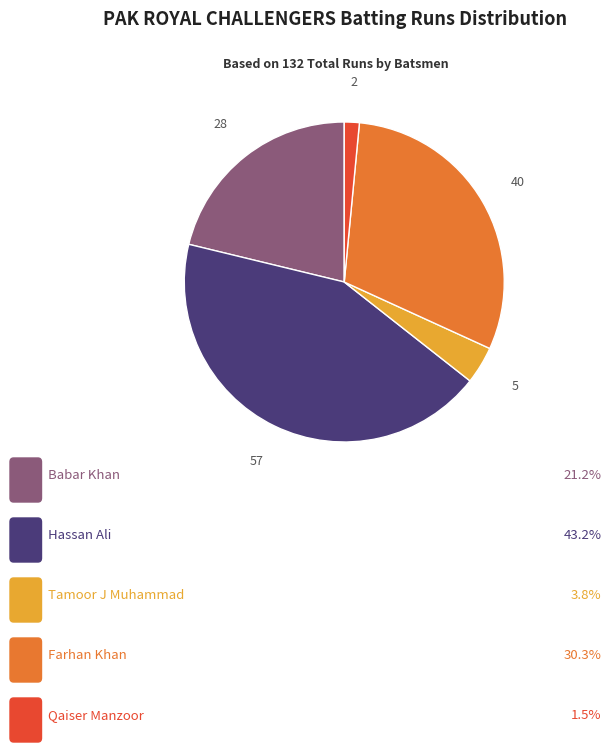

How many slices are in this pie chart?

5